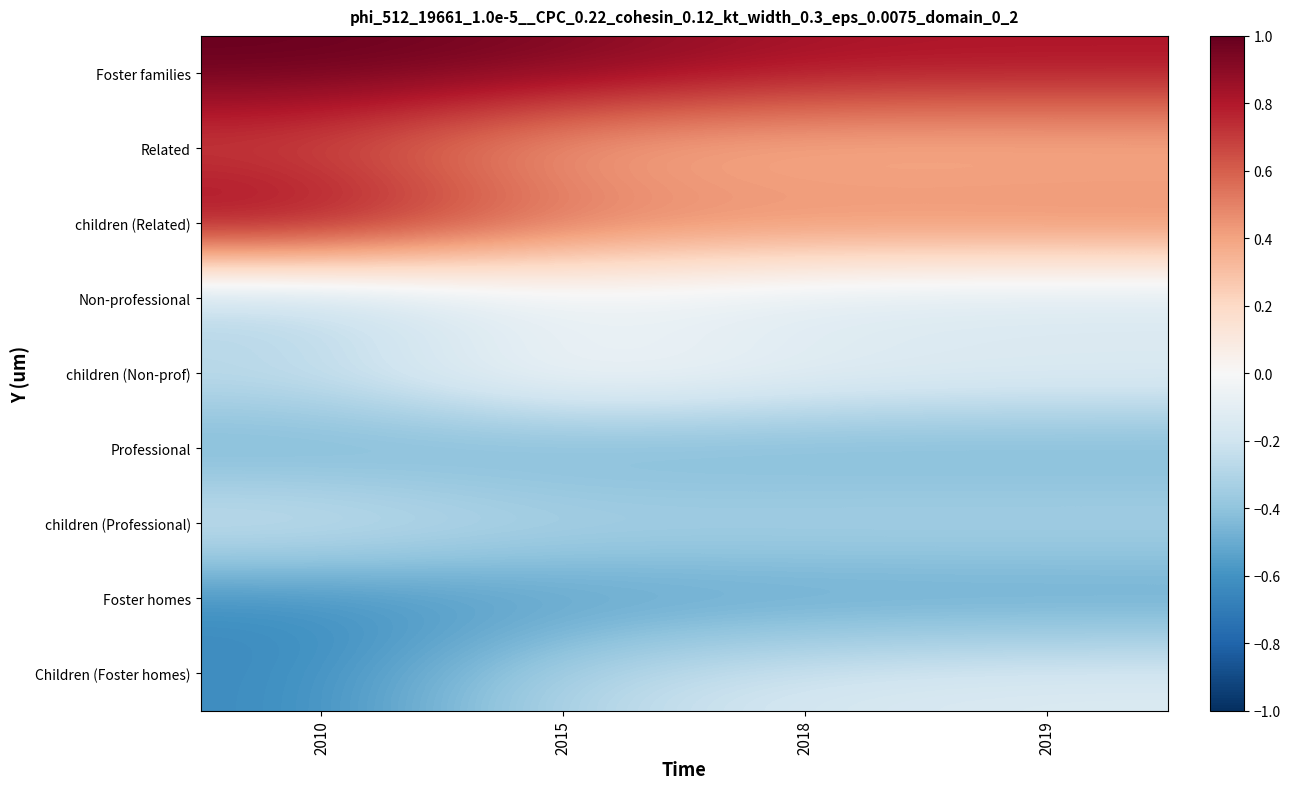

What is the total value across all series at 2019?

-0.1